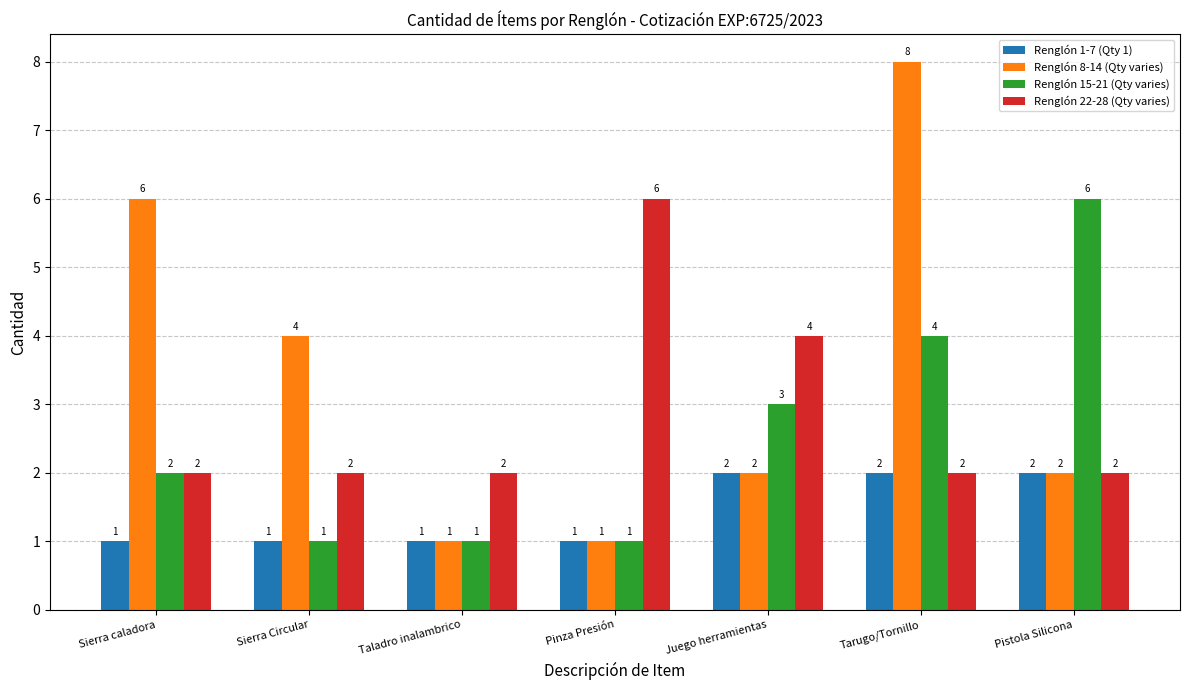

Read the Renglón 22-28 (Qty varies) value at Taladro inalambrico.

2